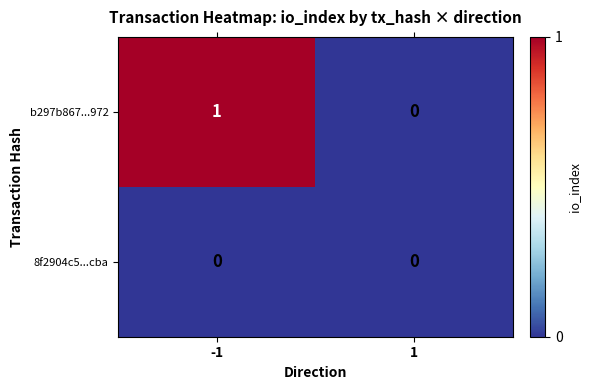

Is the value of b297b867...972 at -1 greater than the value of 8f2904c5...cba at -1?

Yes